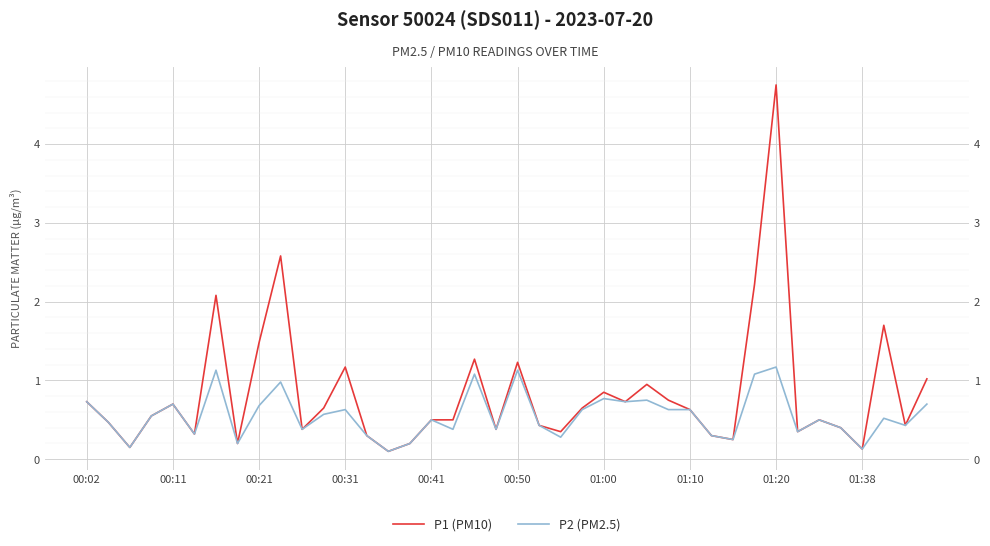

The value of P2 (PM2.5) at 26 is 0.8. True or false?

True